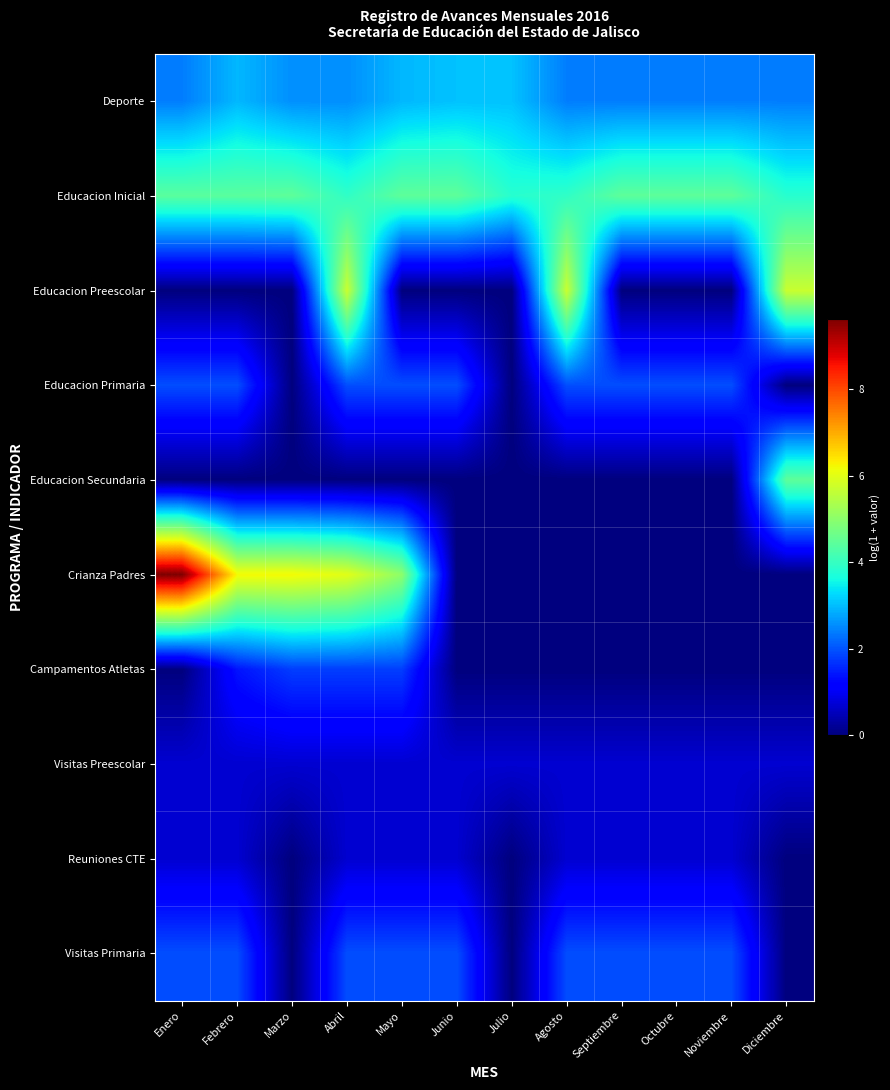

What is the spread (max minus min) of values at Marzo?

6.2